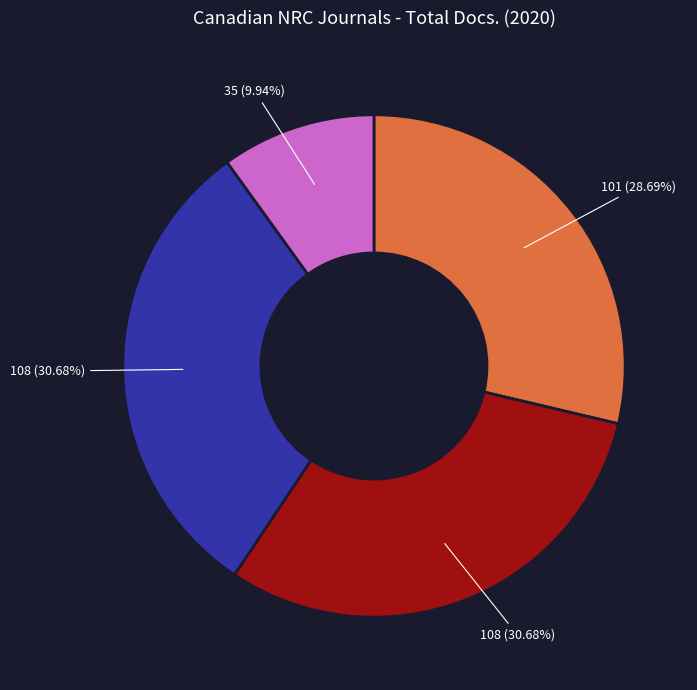

Is there a majority slice in this chart?

No